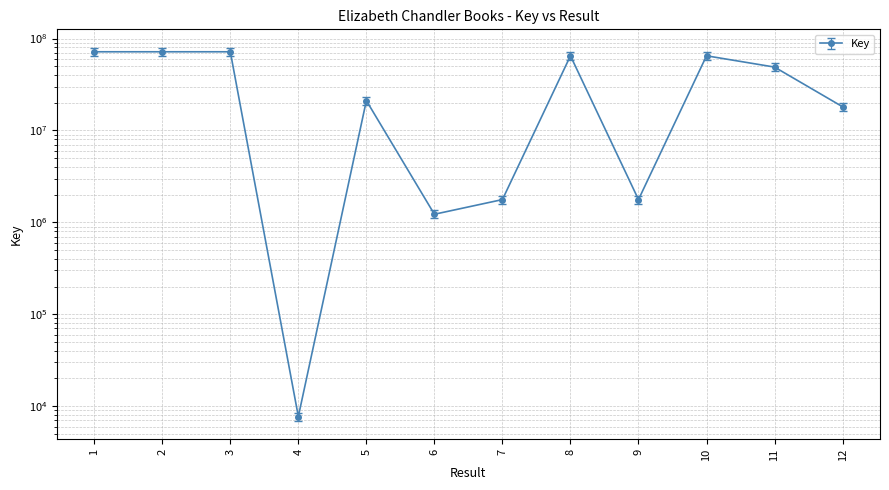

The value at 10 is 64966707. True or false?

True